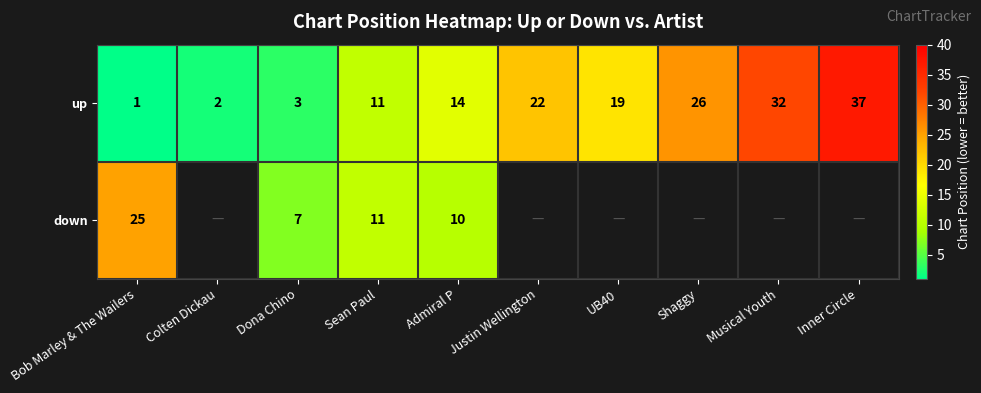

Is the value of down at Bob Marley & The Wailers greater than the value of up at UB40?

Yes